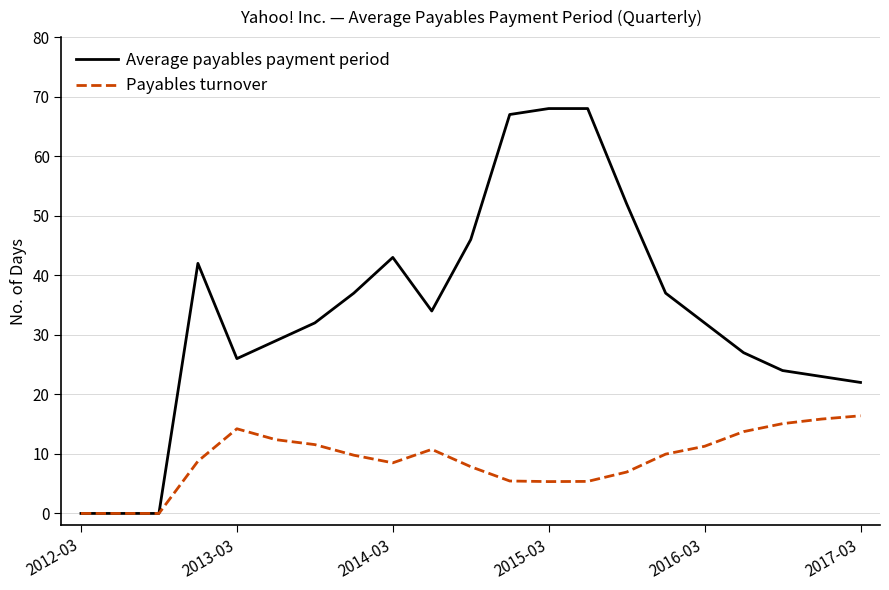

Which series has the largest total across all categories?

Average payables payment period